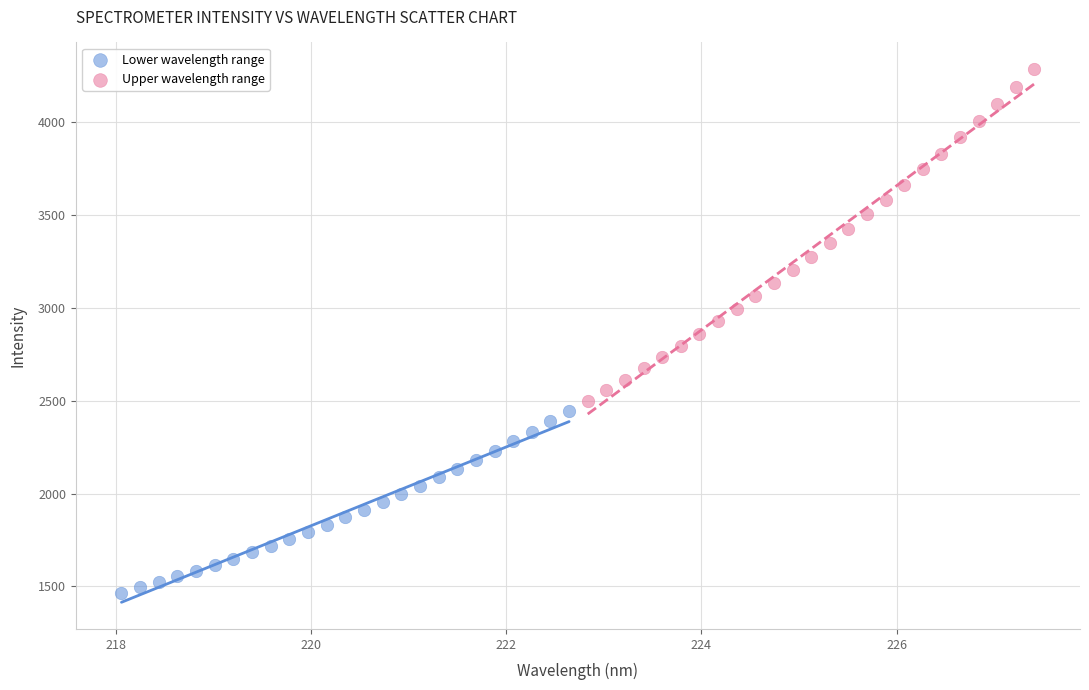

Which series contains the lowest Y value?

Lower wavelength range